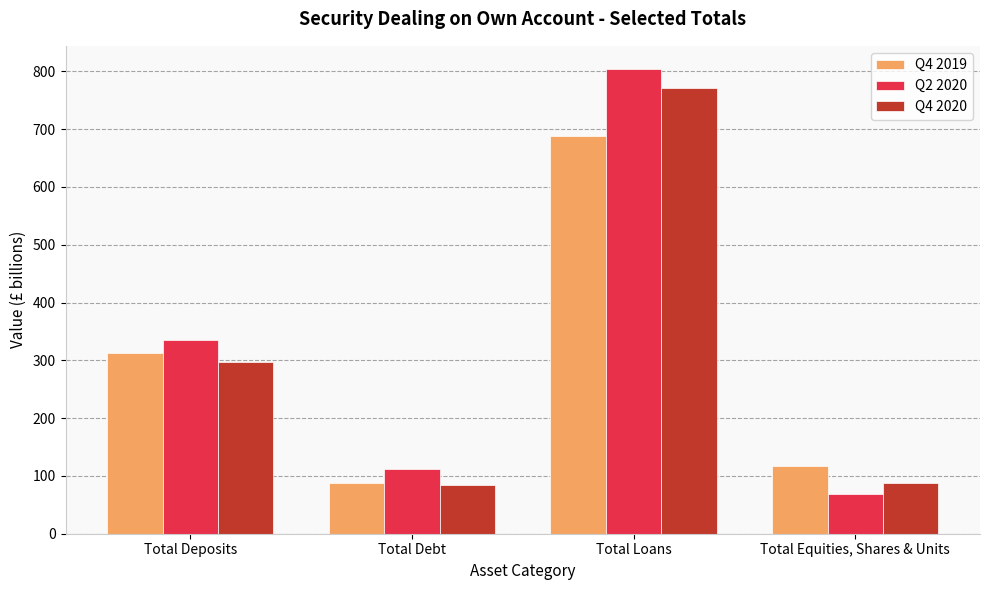

Rank the categories by Q2 2020 value from lowest to highest.

Total Equities, Shares & Units, Total Debt, Total Deposits, Total Loans